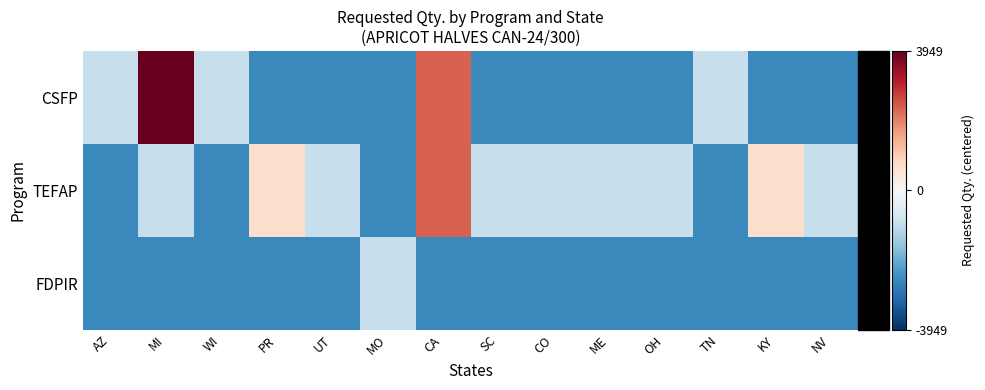

What is the minimum value shown in the chart?

-2531.2